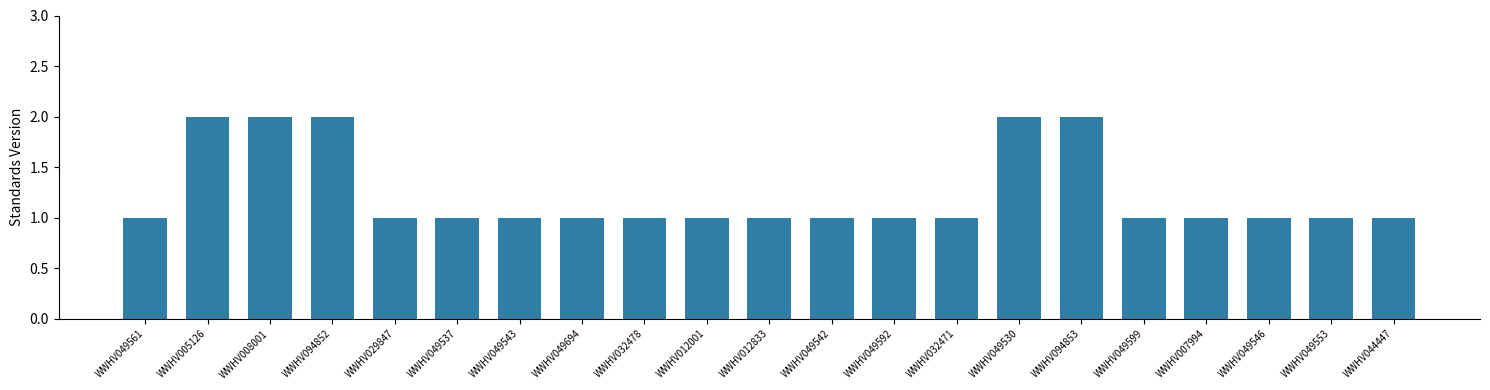

Approximately how many times larger is the value at WWHV032478 compared to WWHV007994?

1.0